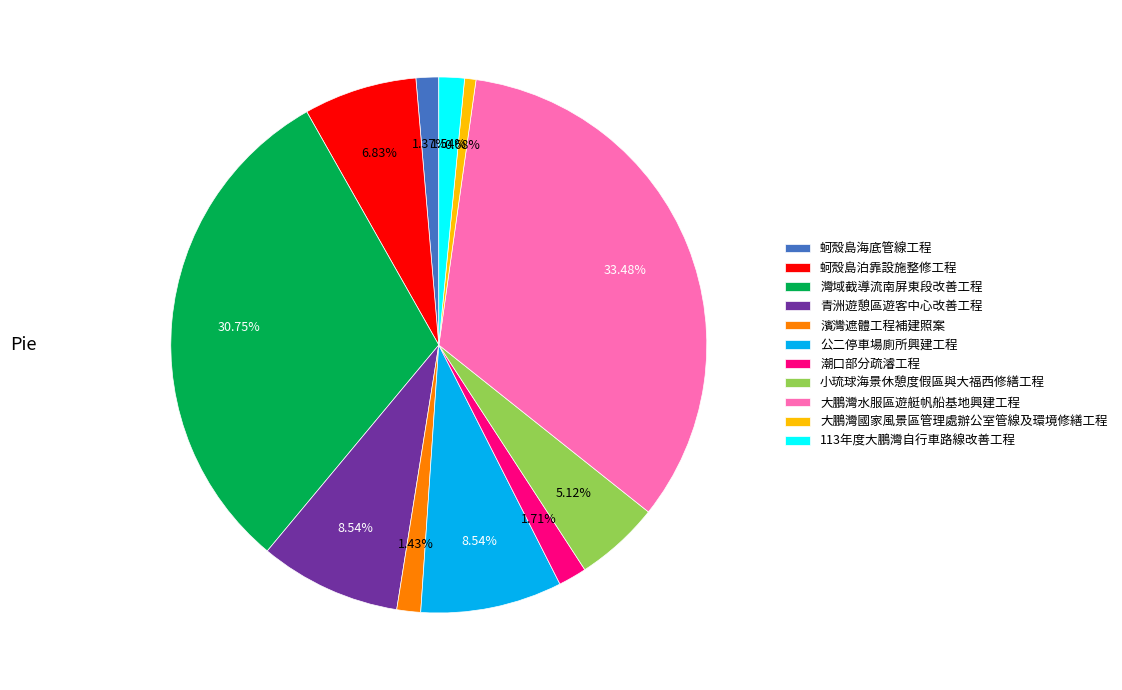

What is the ratio of the value at 青洲遊憩區遊客中心改善工程 to the value at 公二停車場廁所興建工程?

1.0